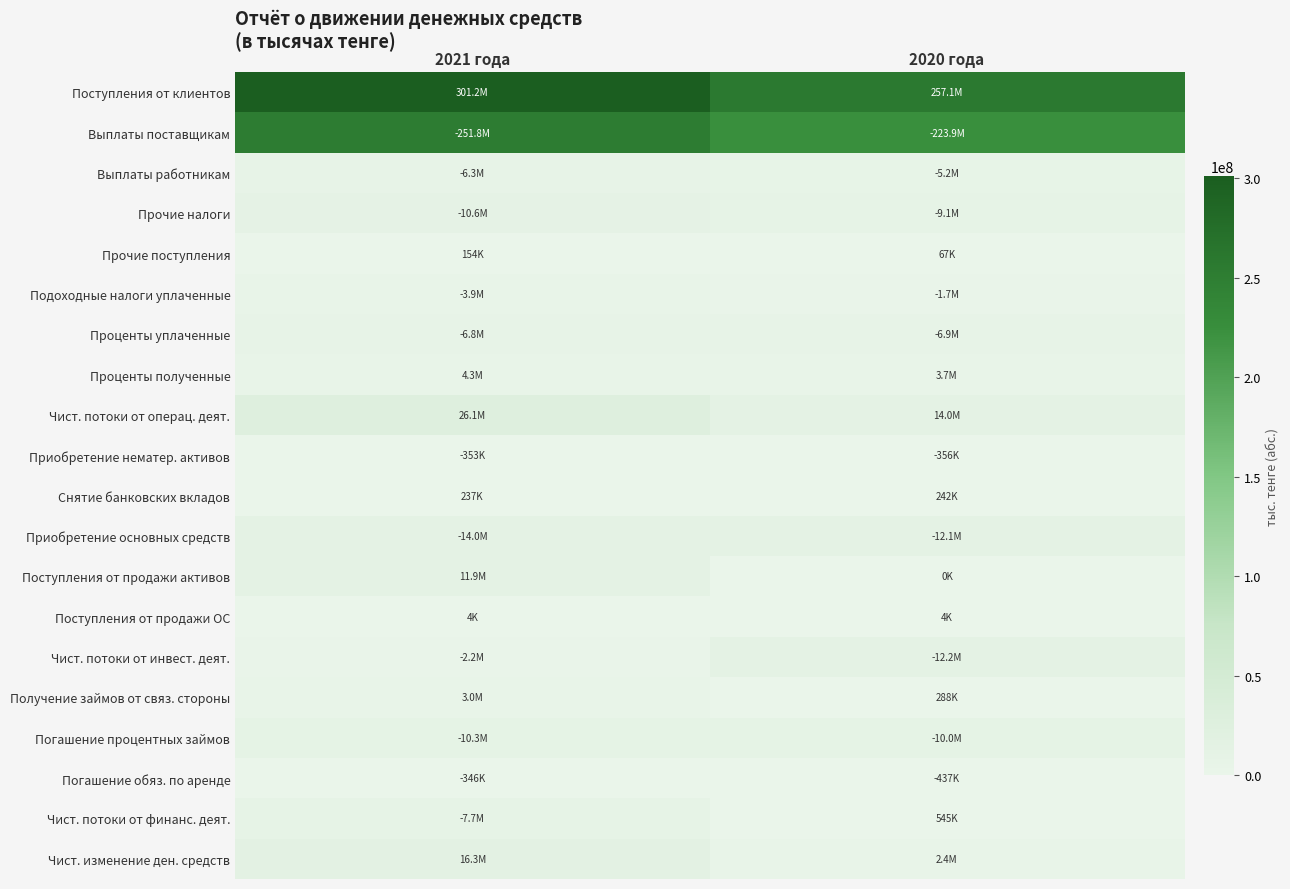

How many data points does each series have?

2